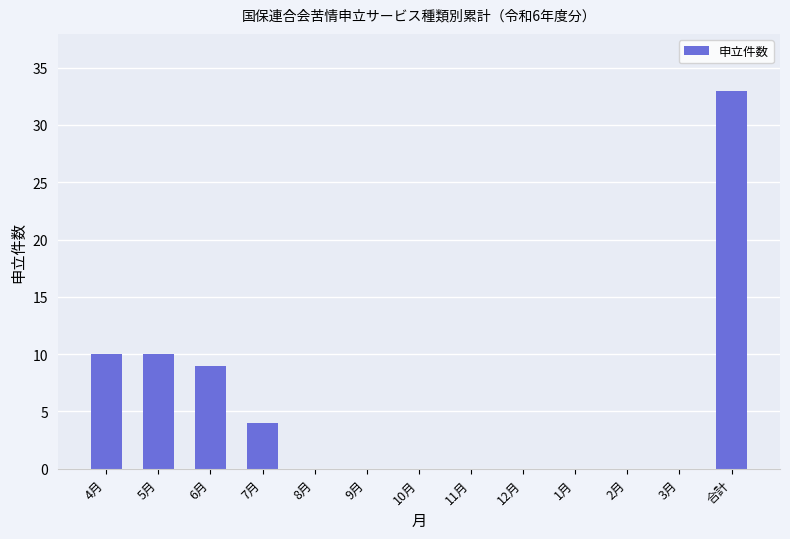

How many series are shown in this chart?

1